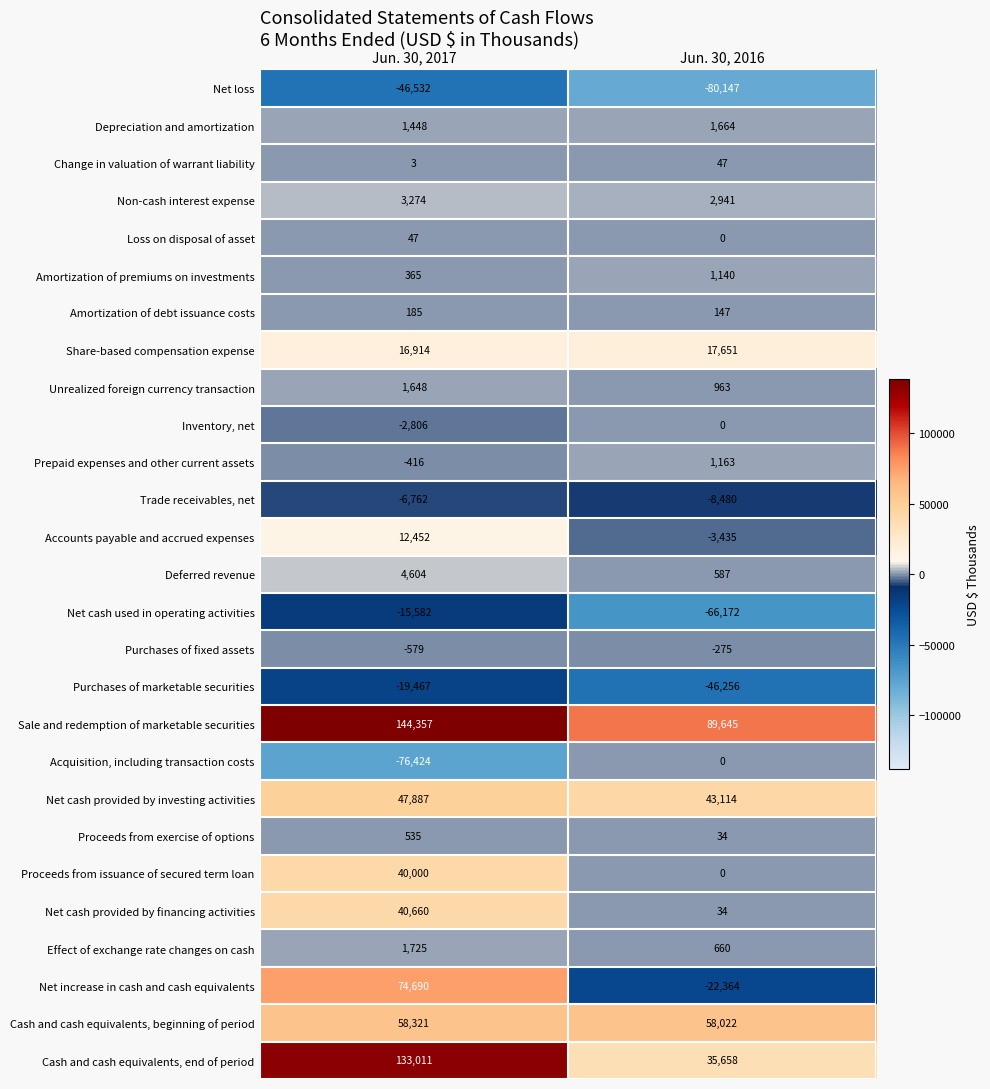

Which label corresponds to the smallest value in the chart?

Jun. 30, 2016